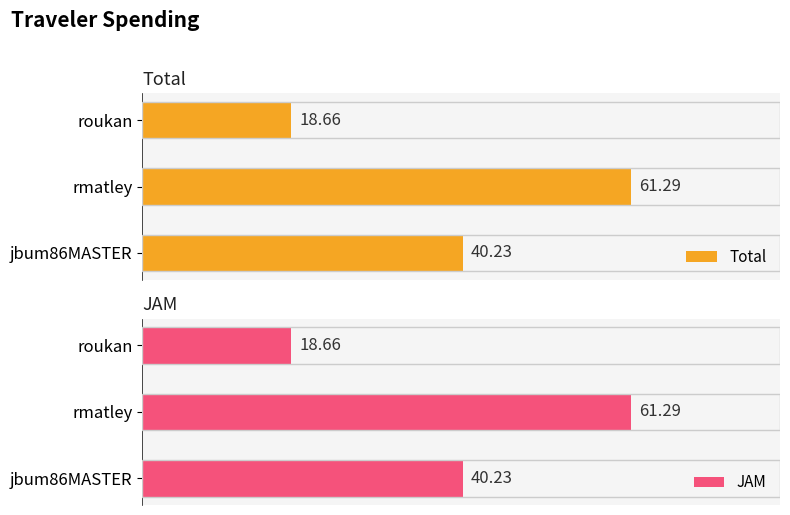

How many series are shown in this chart?

2